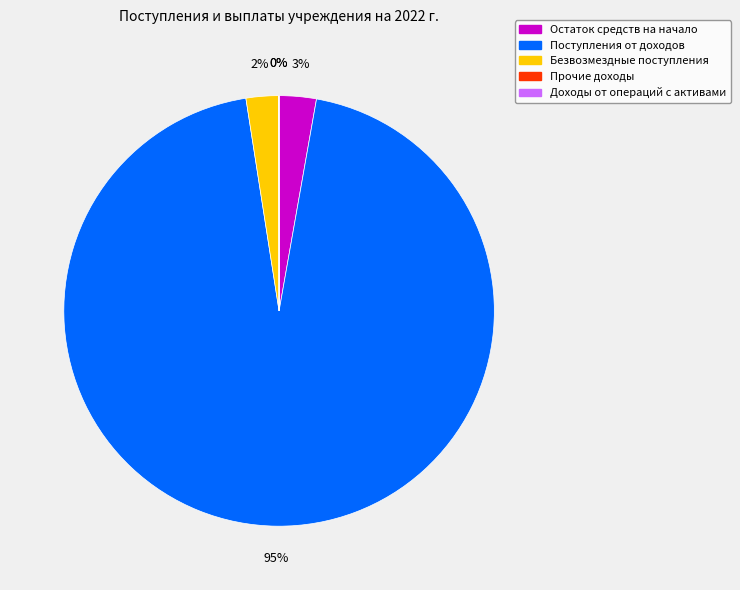

To the nearest percent, what portion does Поступления от доходов represent?

95%